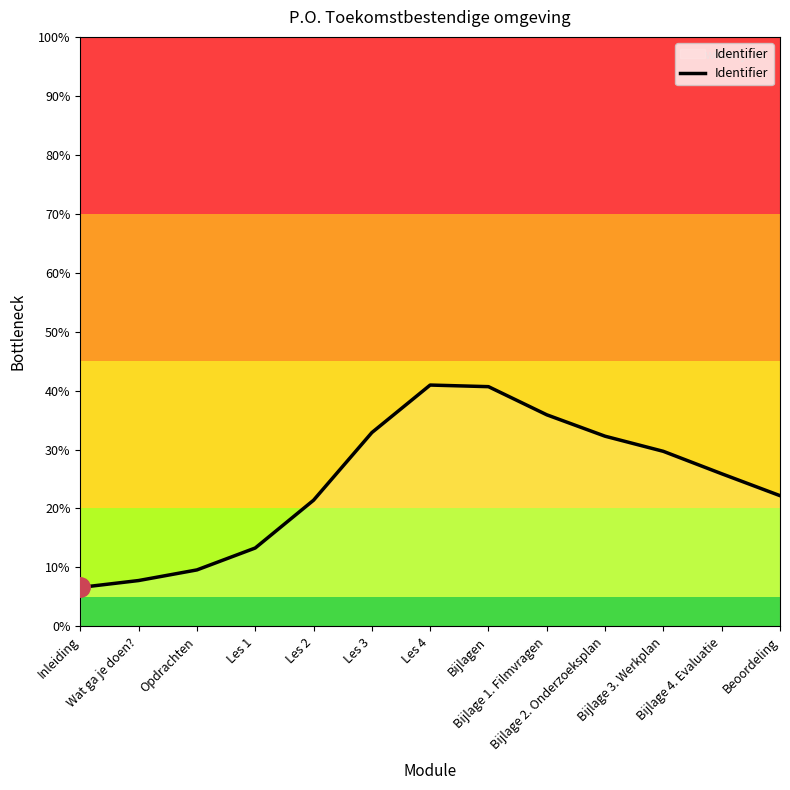

What is the minimum value shown in the chart?

6.6